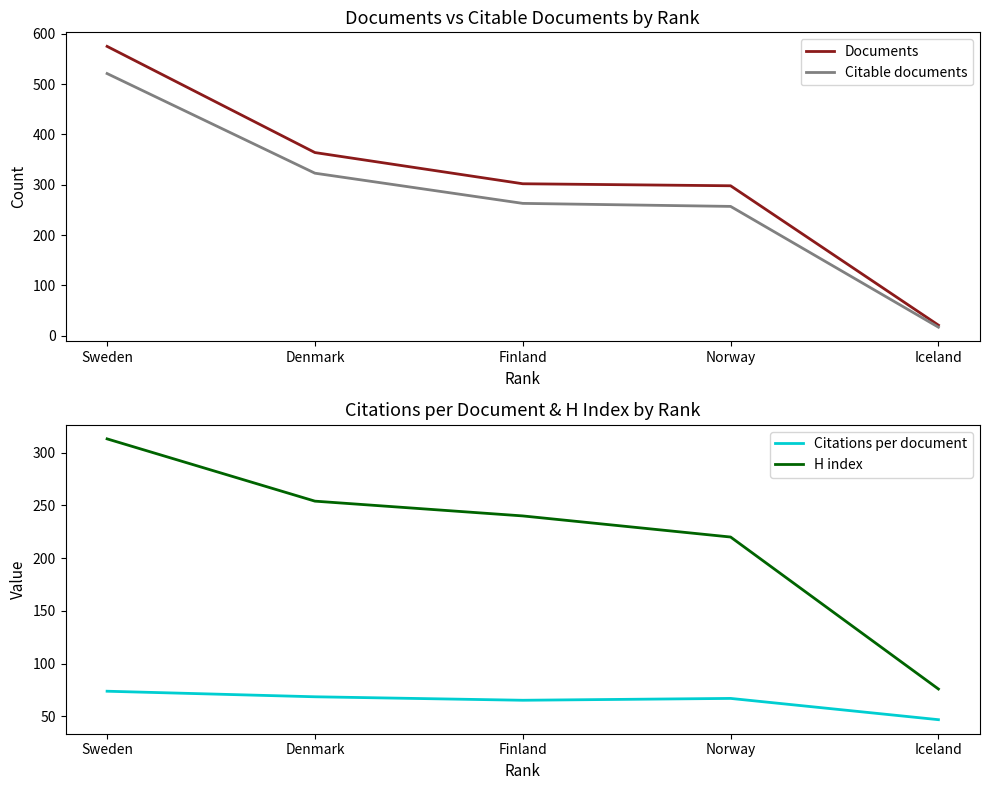

What is the sum of all Citations per document values?

322.0